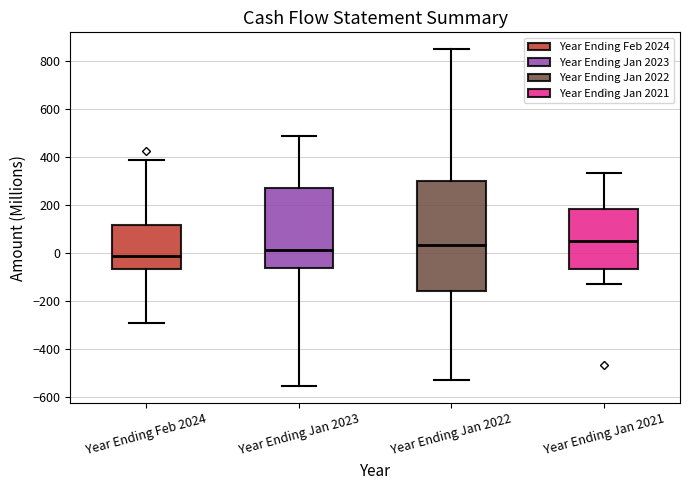

Which box is the tallest, from its lower edge to its upper edge?

Year Ending Jan 2022